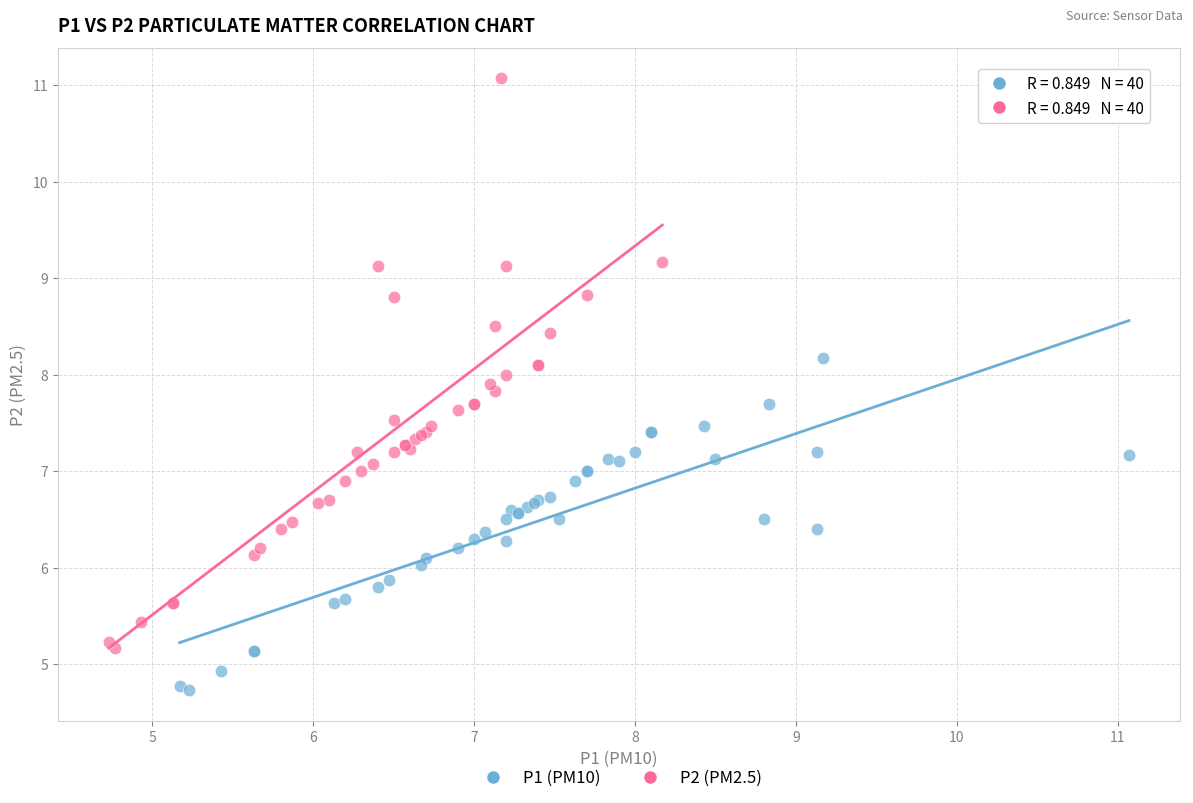

Which series has the widest spread of Y values?

P2 (PM2.5)